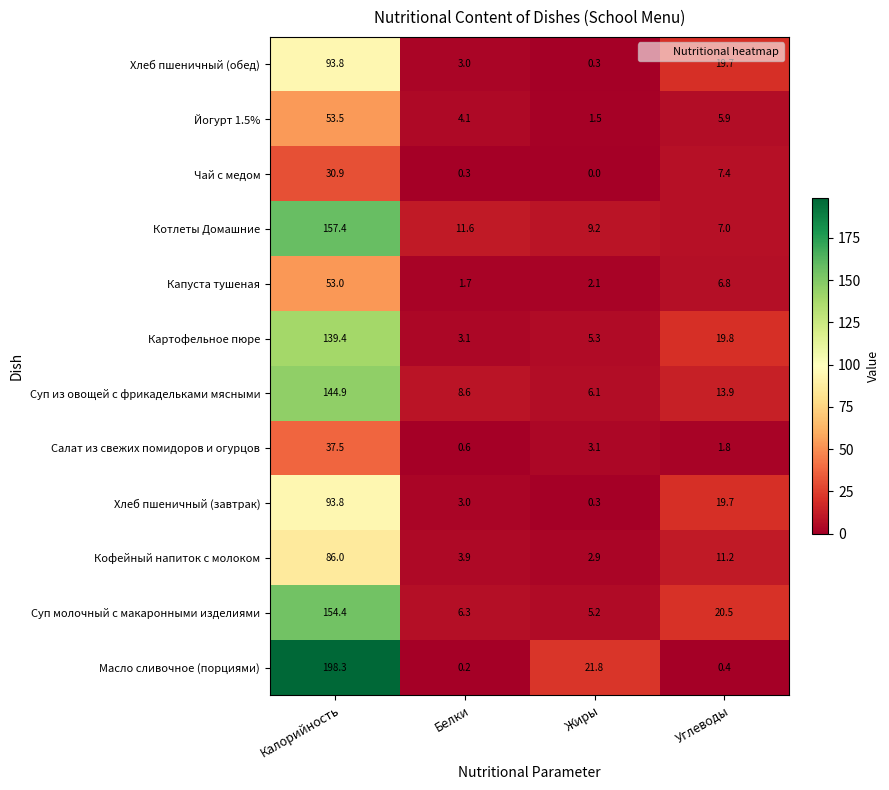

At which label is Суп из овощей с фрикадельками мясными closest to 75?

Углеводы